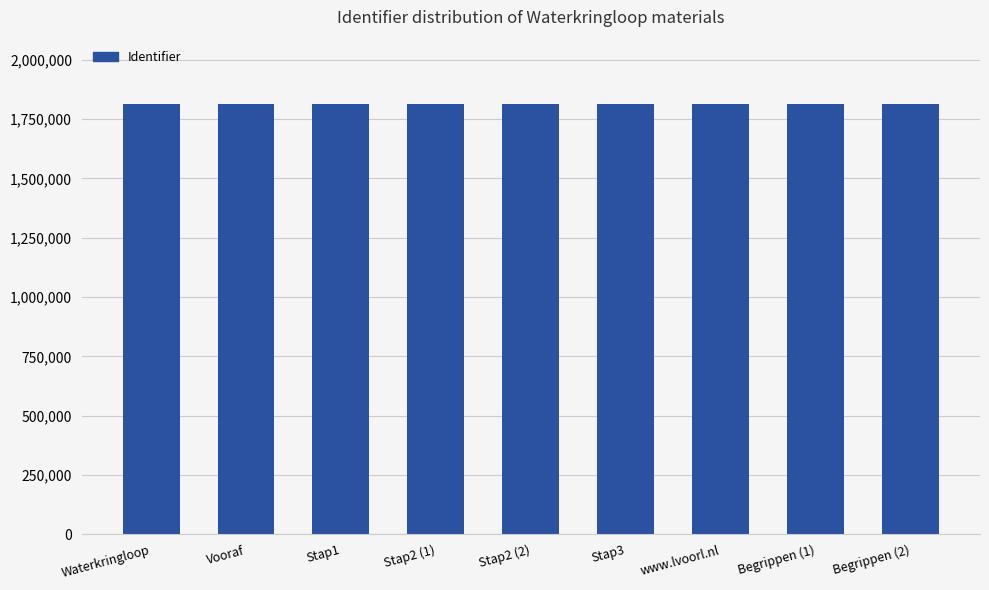

What is the approximate value at www.lvoorl.nl?

1812725